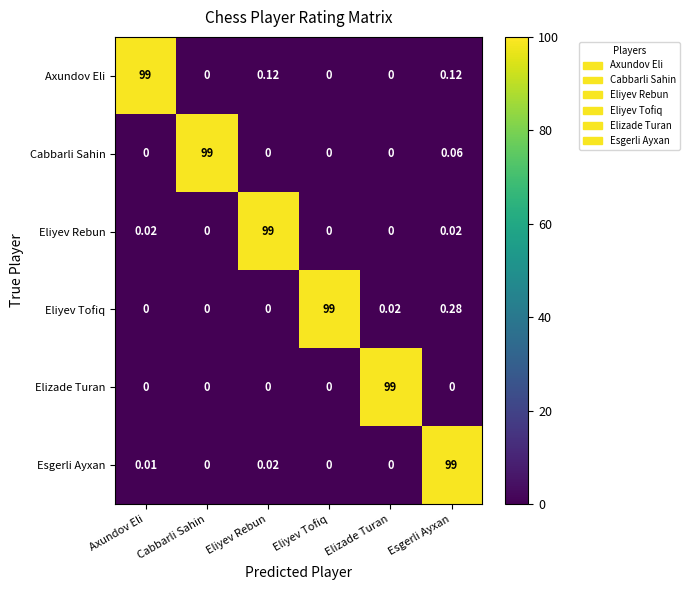

Which series has the largest total across all categories?

Eliyev Tofiq